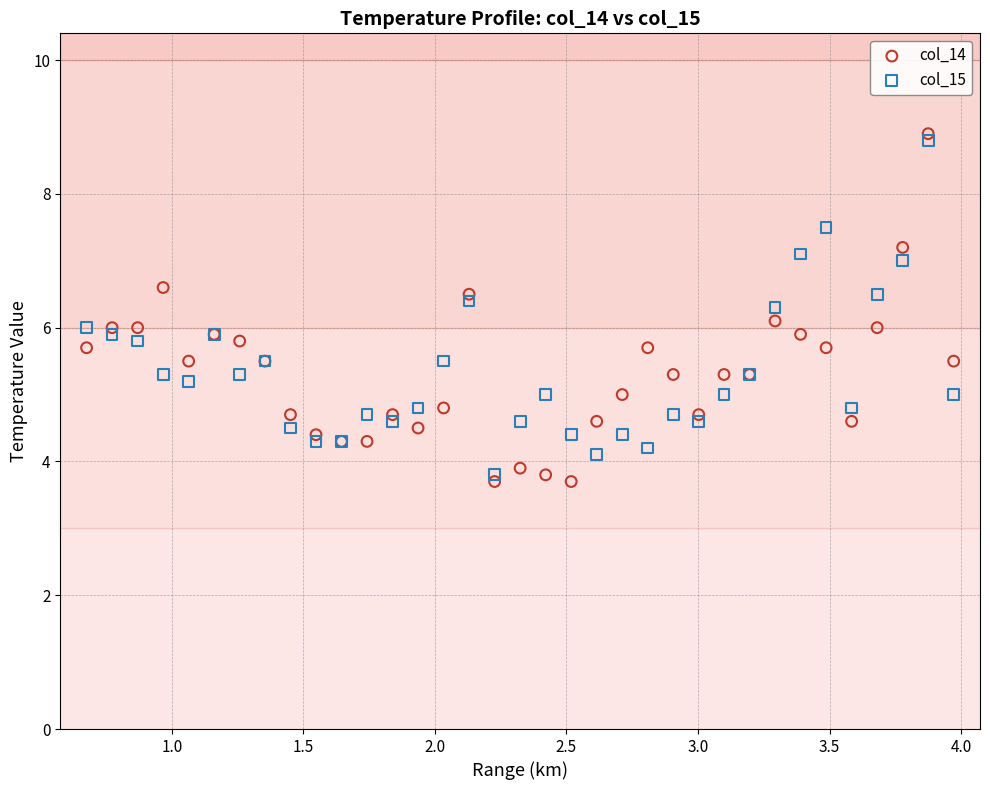

Which series has the largest Y range (max minus min)?

col_14